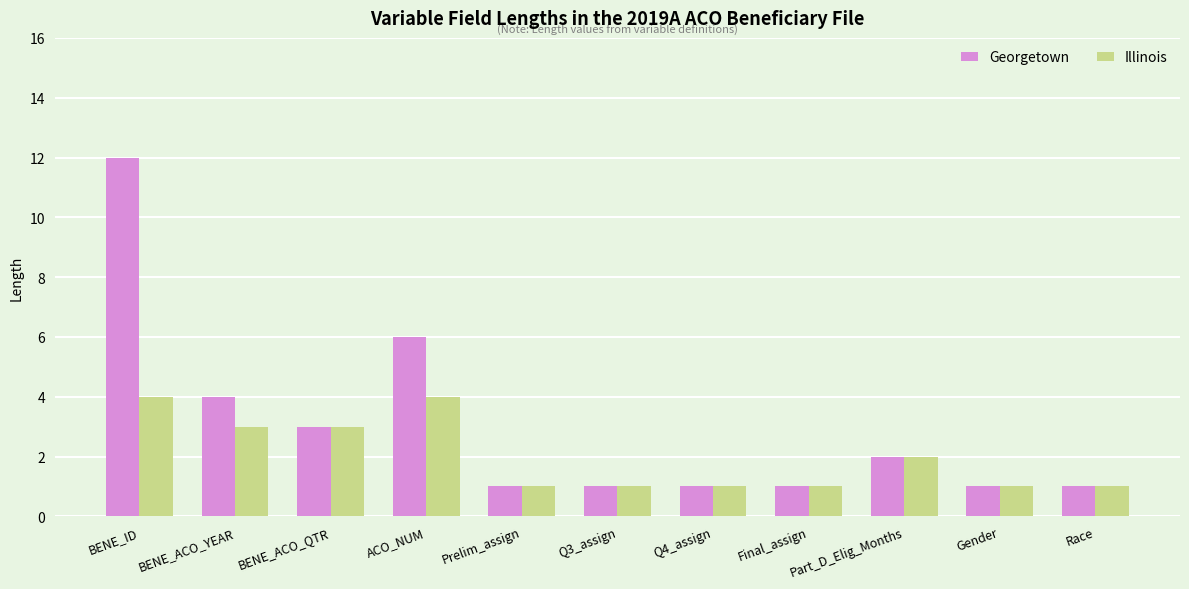

What is the average value of the Georgetown series?

3